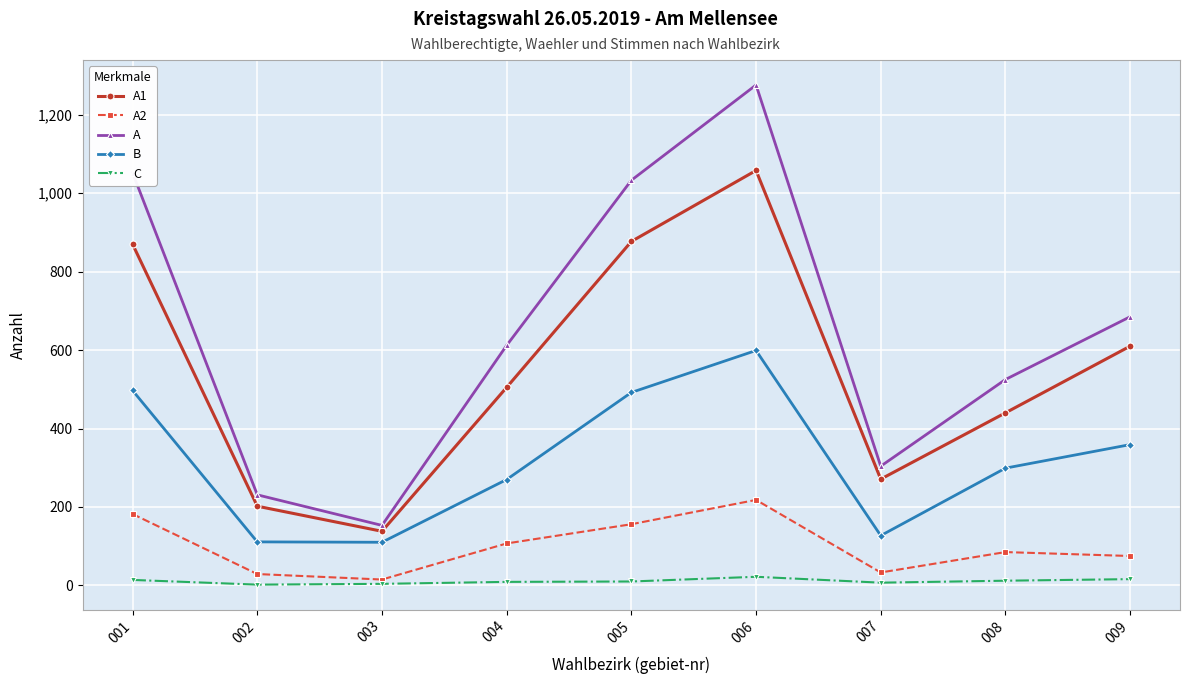

What is the value of the A2 point at the 5th from the left?

156